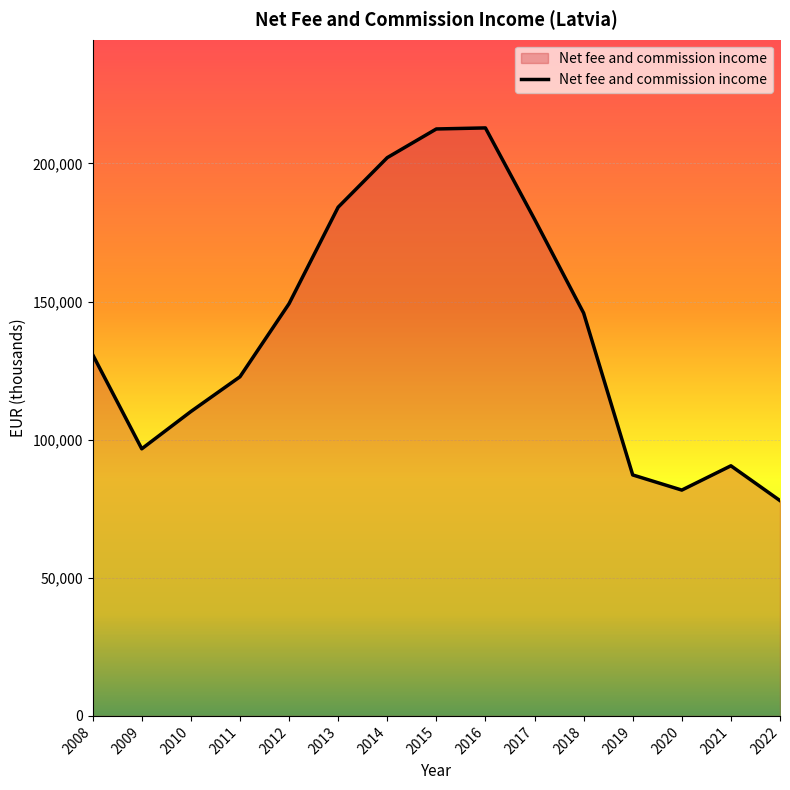

What is the greatest value displayed?

212853